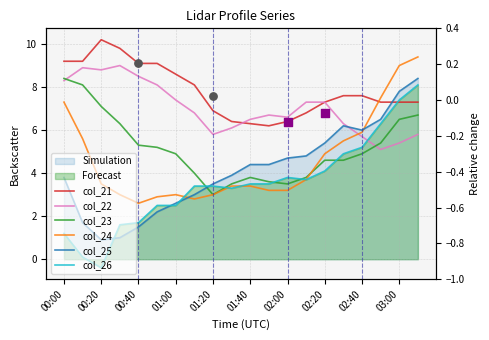

Which series contains the highest Y value?

col_21